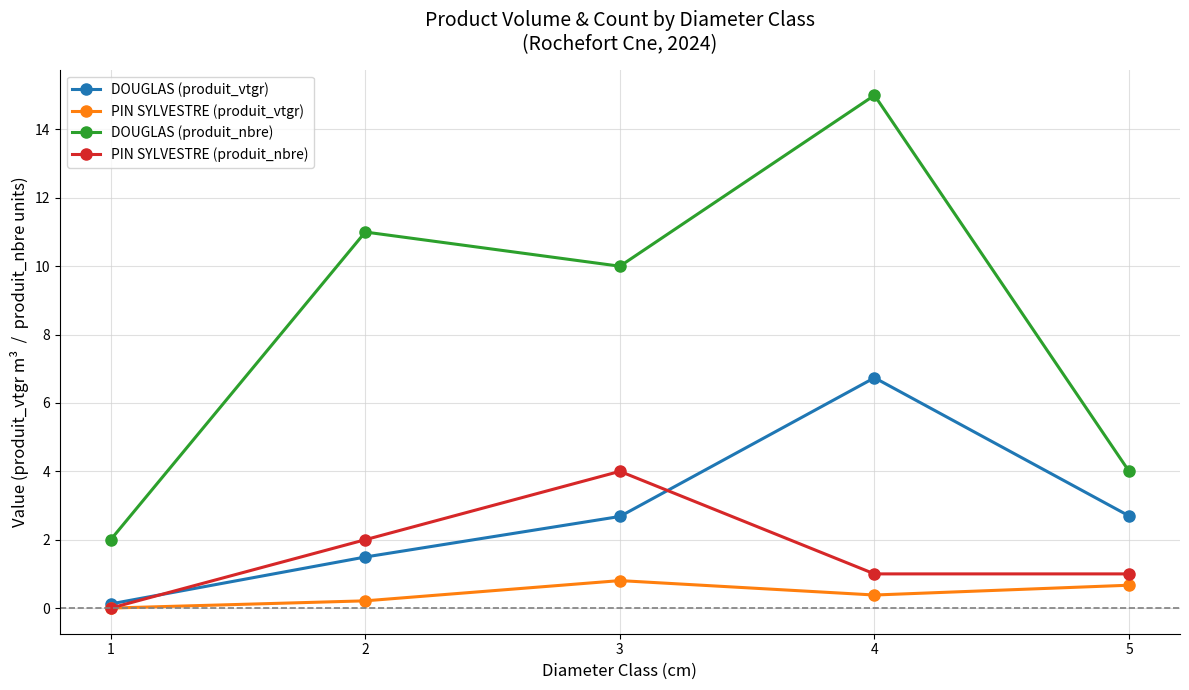

True or false: DOUGLAS (produit_vtgr) and DOUGLAS (produit_nbre) cross at least once.

False